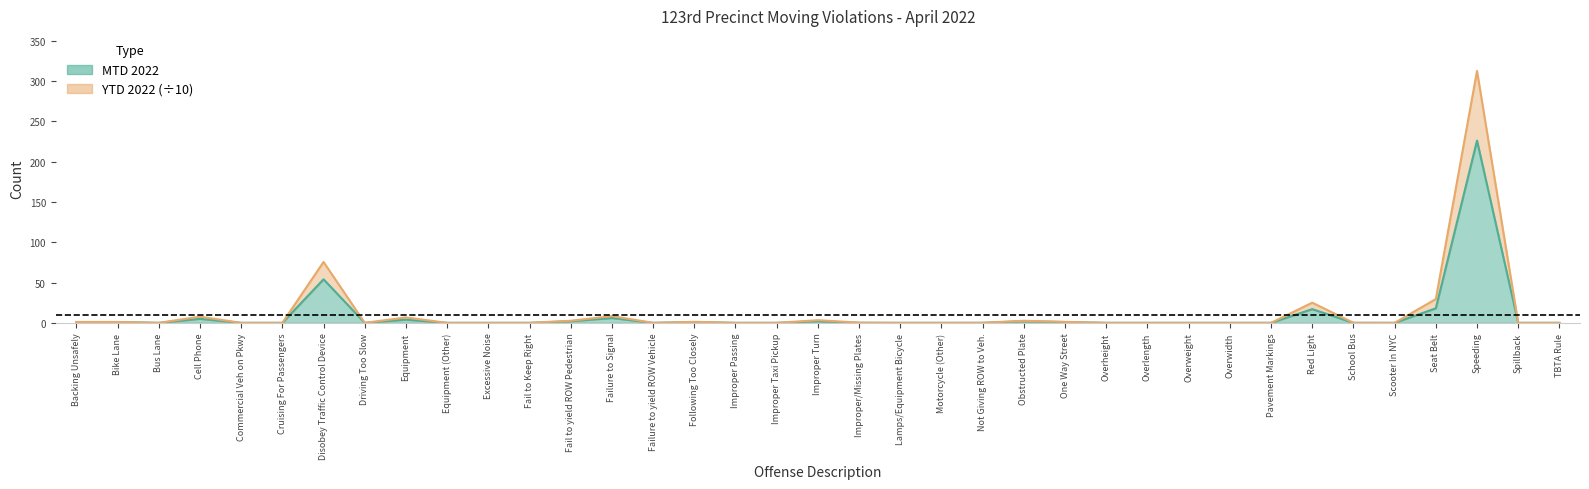

Where is the first local minimum for YTD 2022?

Bus Lane